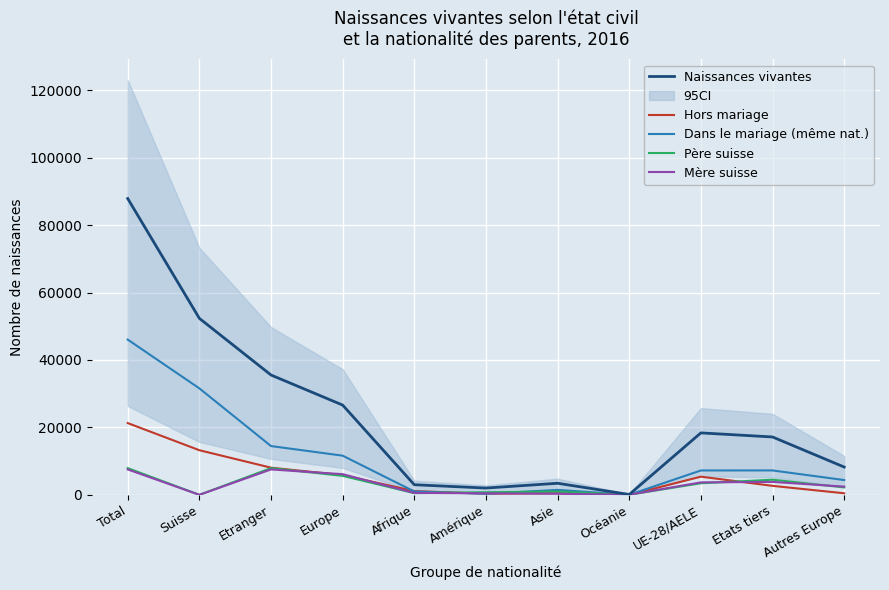

What is the spread (max minus min) of values at Total?

80349